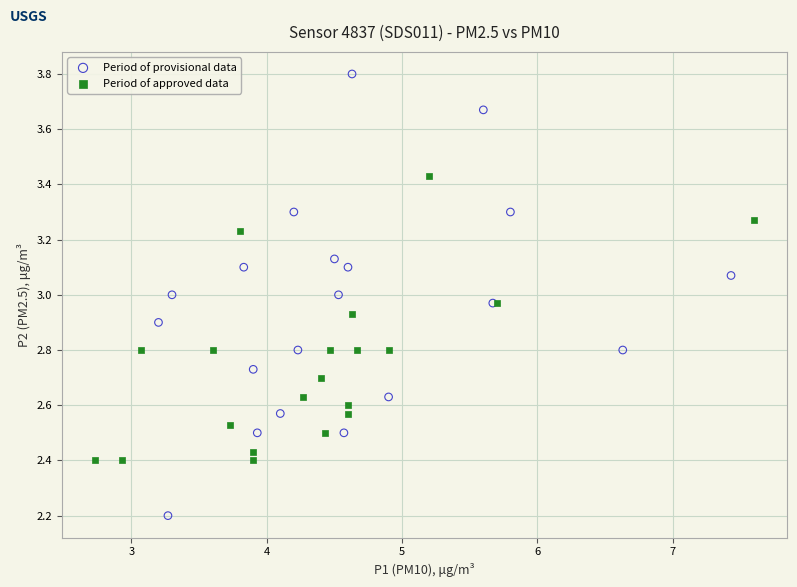

What are all the series names shown in the legend?

Period of provisional data, Period of approved data